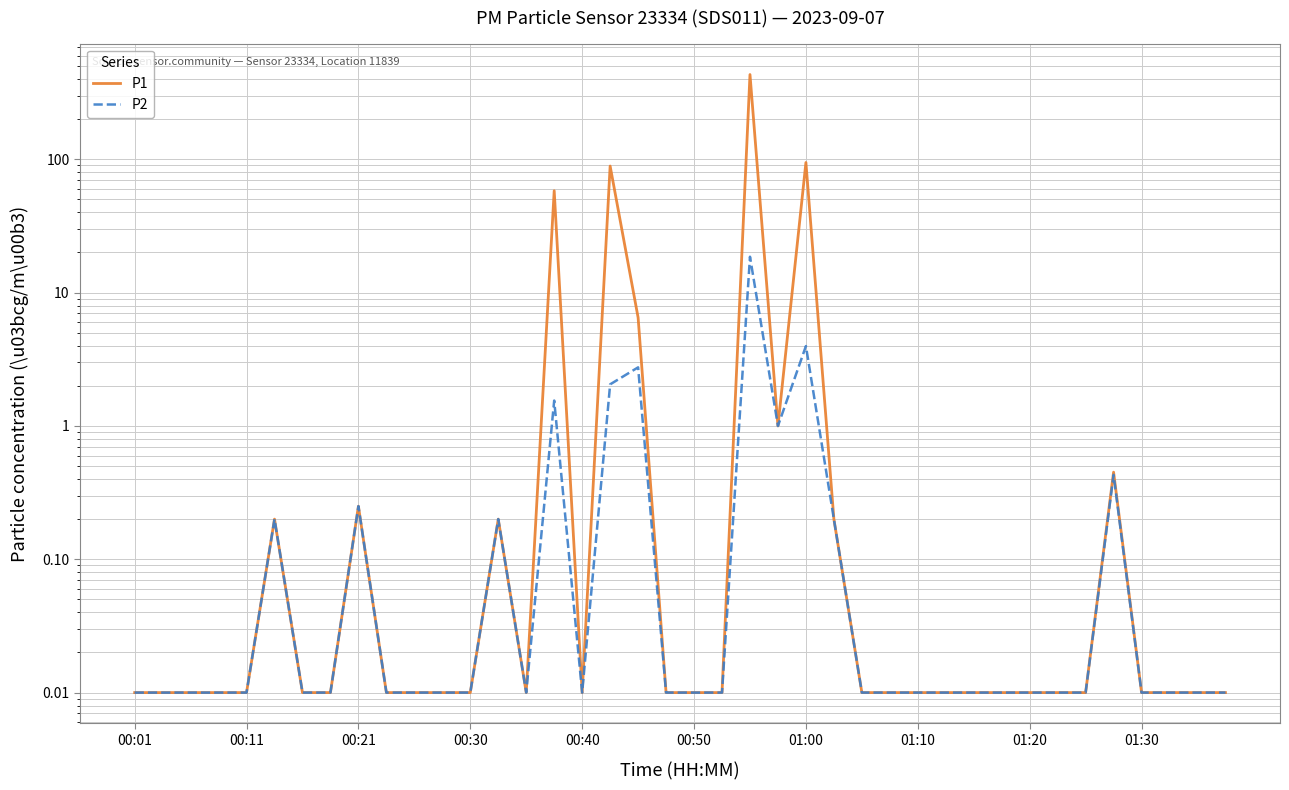

In P2, how many points are lower than both neighbors (excluding endpoints)?

3